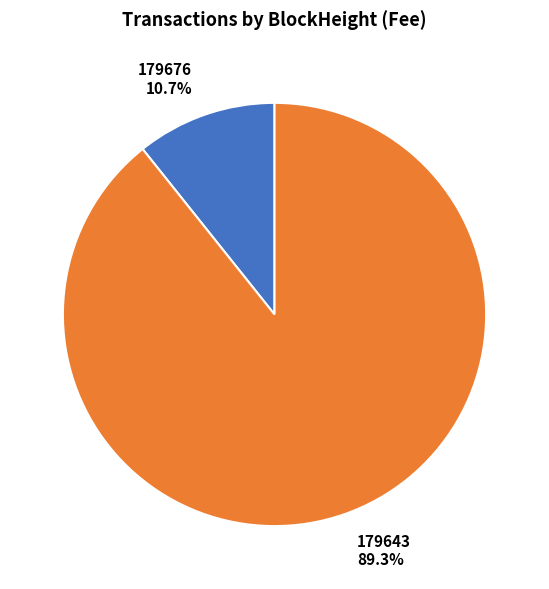

To the nearest percent, what is the average slice percentage?

50%